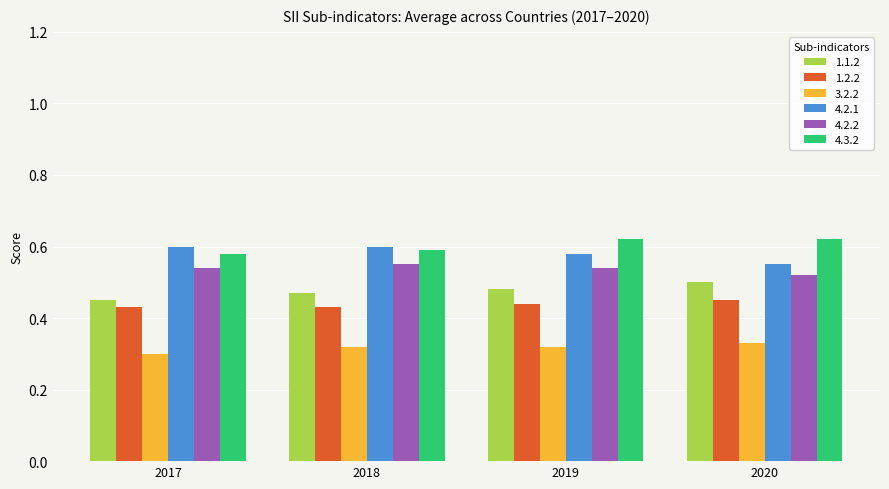

How many groups of bars are there?

4